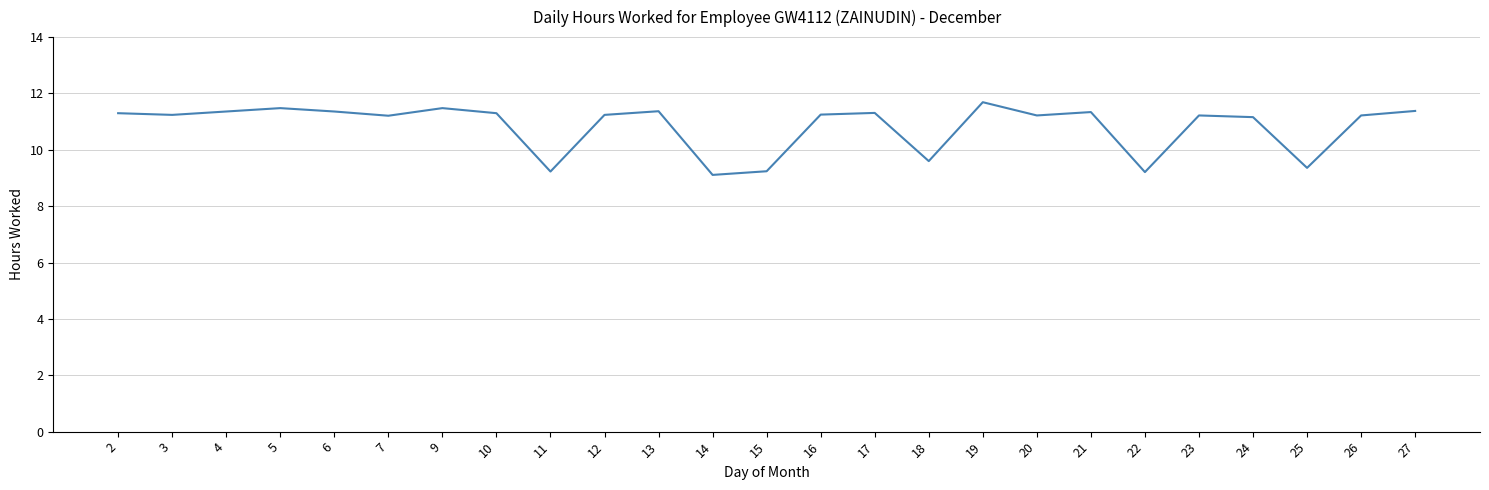

What is the approximate value at 23?

11.2